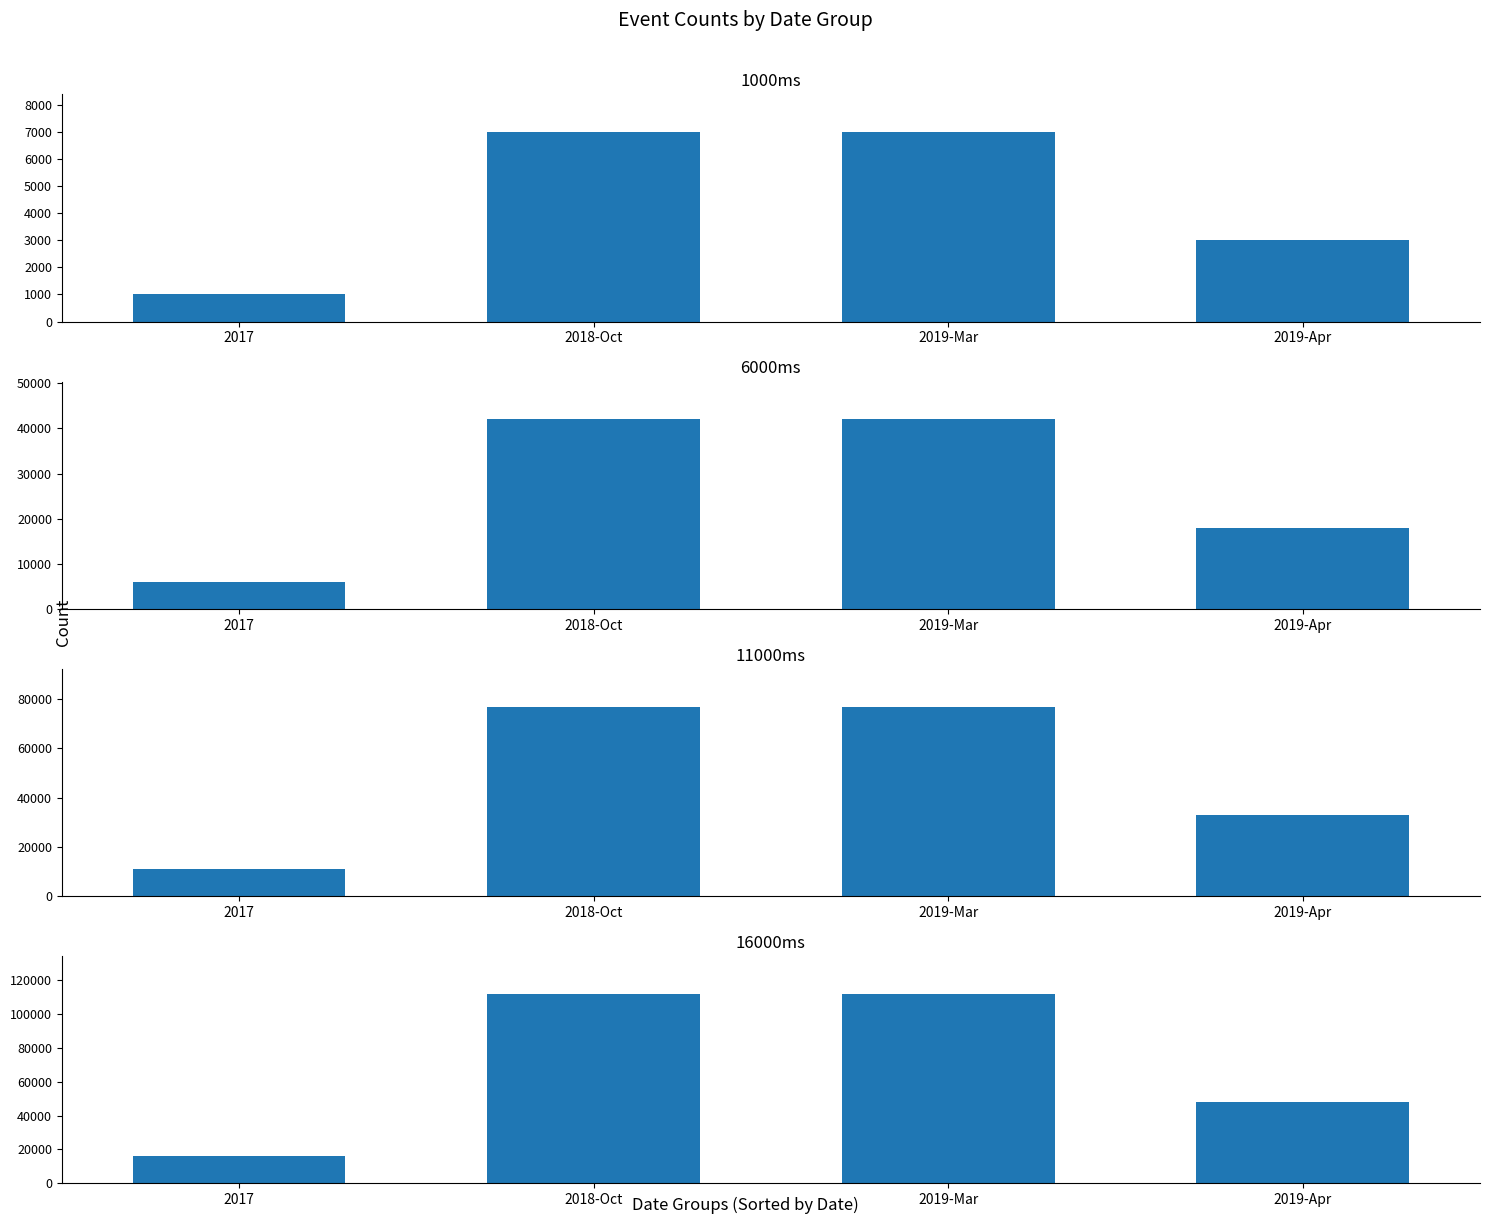

Rank the categories by value from highest to lowest.

2018-Oct, 2019-Mar, 2019-Apr, 2017